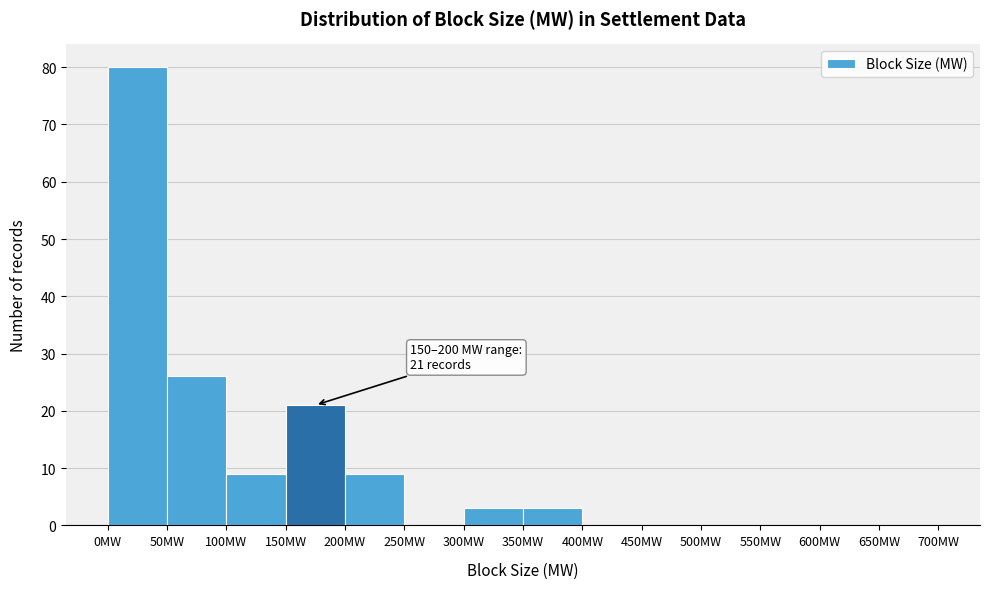

Which range on the x-axis has the tallest bar?

0 to 50